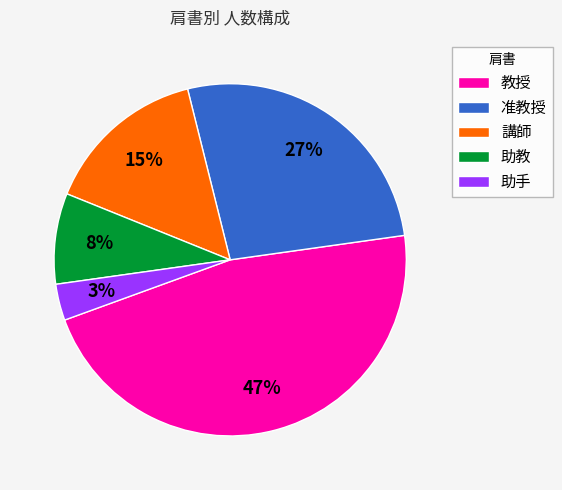

Is it true that 准教授 is 12% of the pie?

False